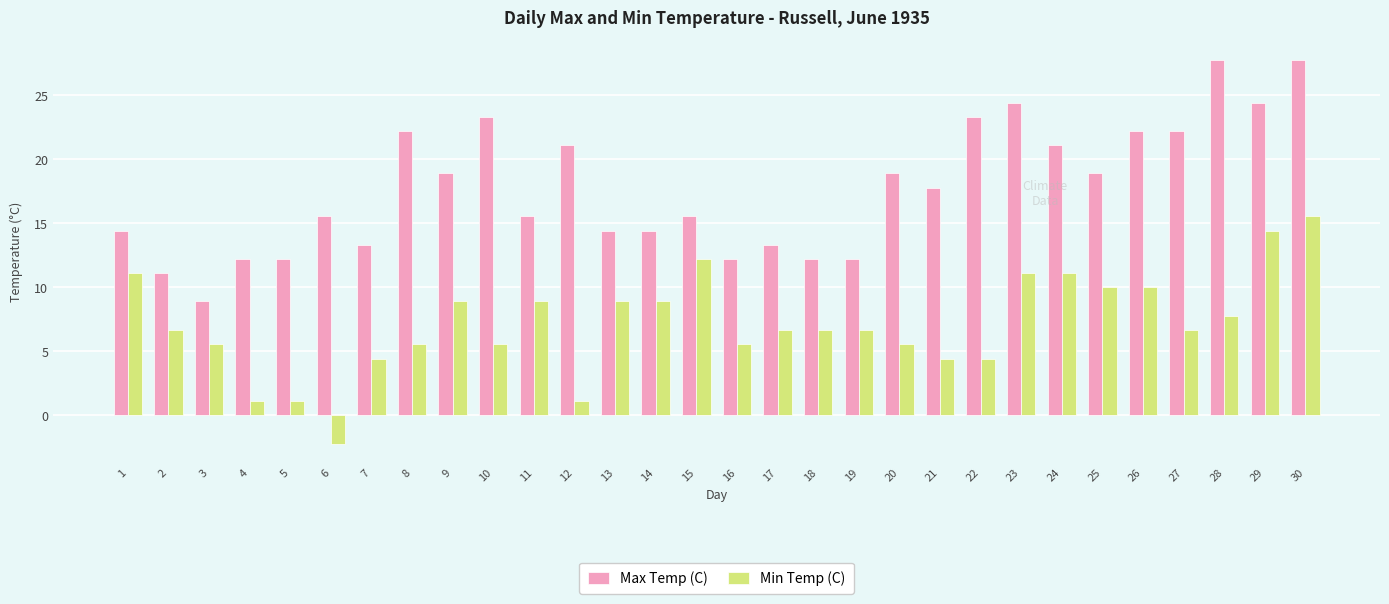

True or false: Min Temp (C) has a value of 9.2 at 3.

False